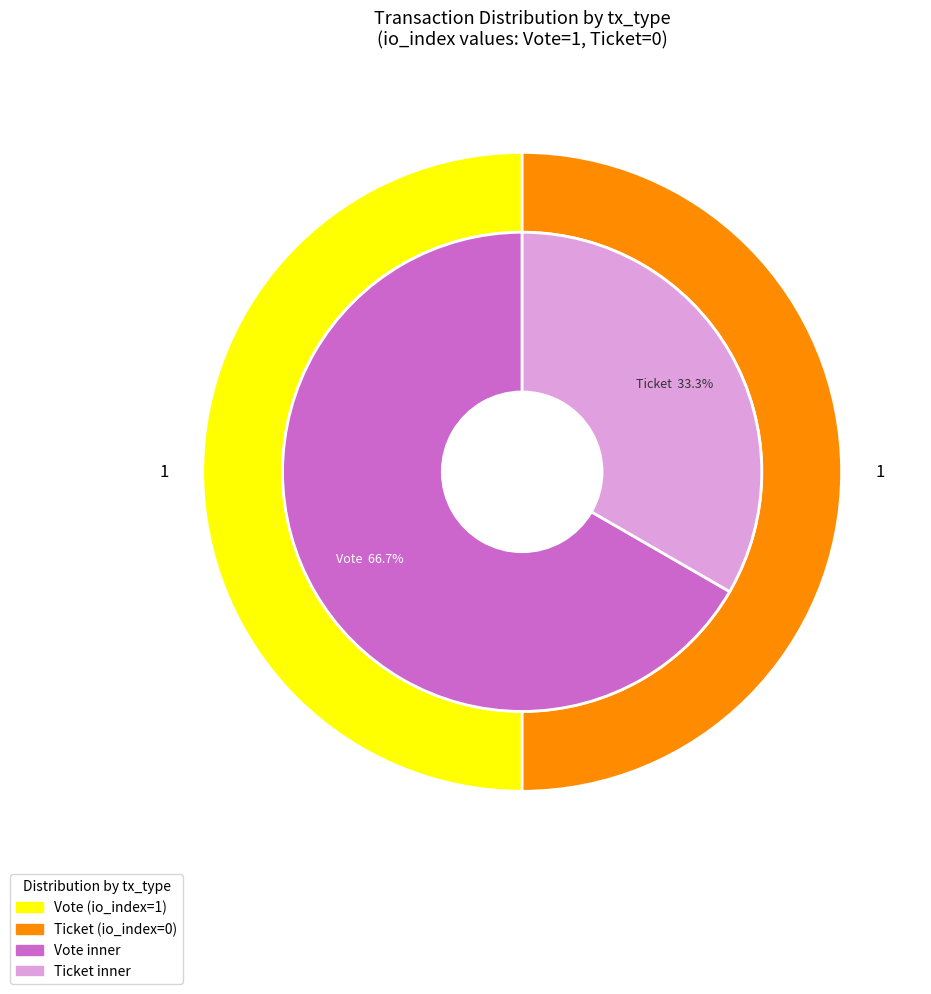

Rank the categories by value from lowest to highest.

Ticket, Vote